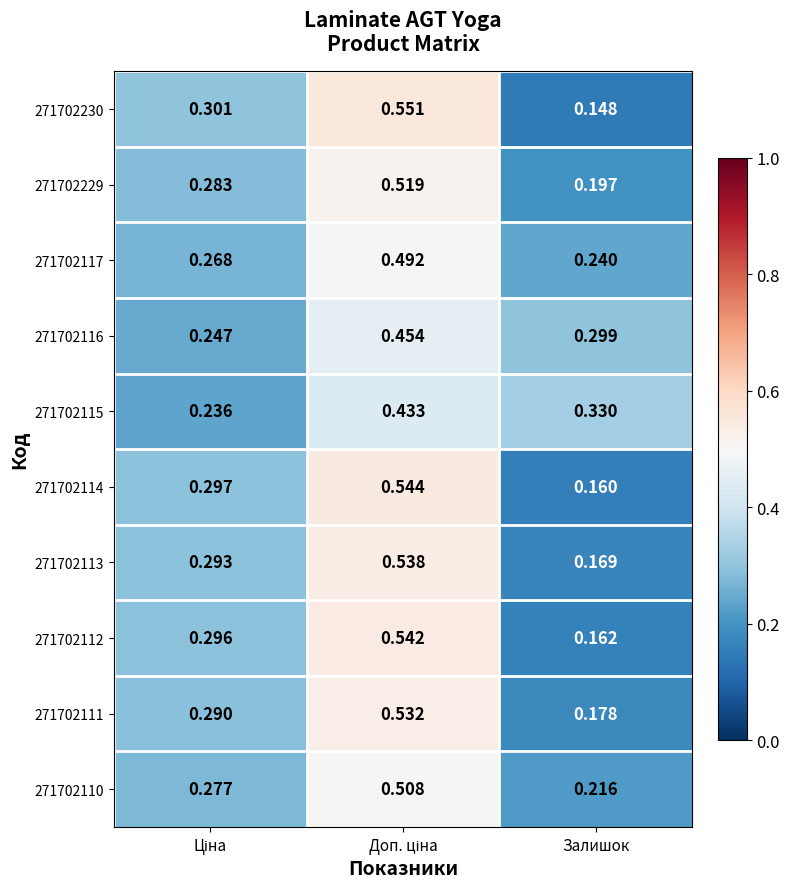

Which category has the lowest value in the 271702230 series?

Залишок